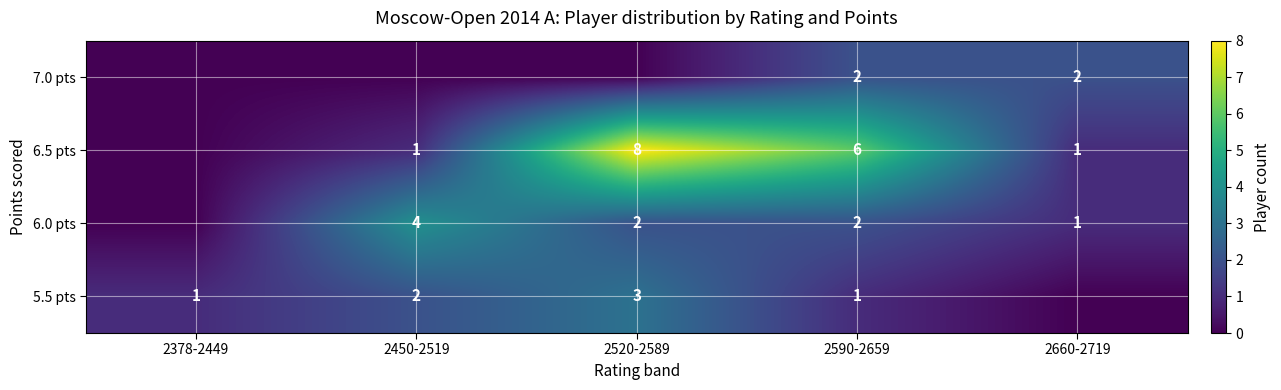

What is the difference between the 6.0 pts values at 2660-2719 and 2450-2519?

3